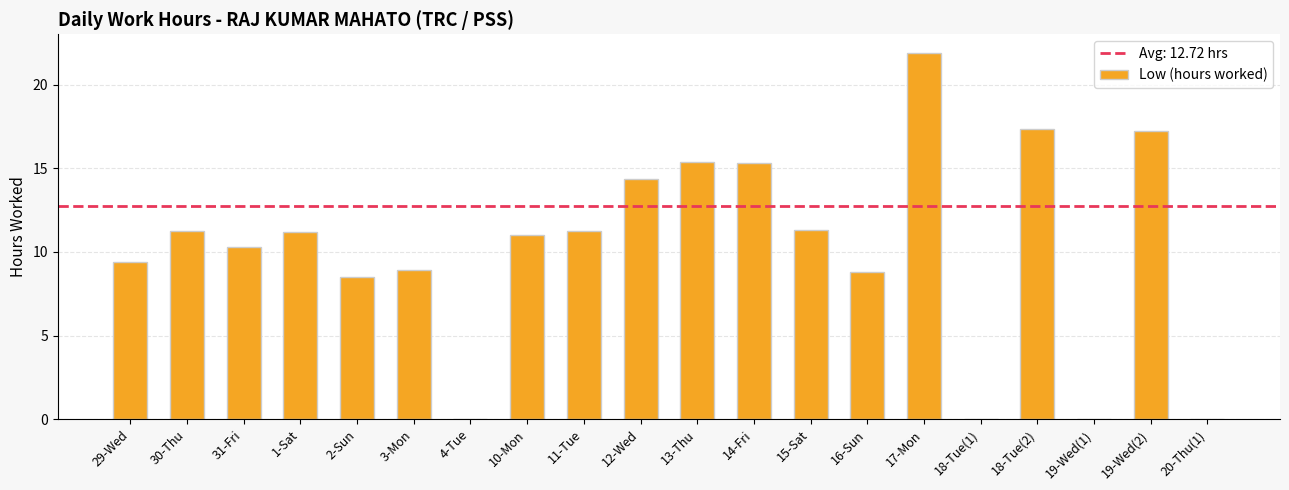

Where is the data nearest to the value 10?

31-Fri